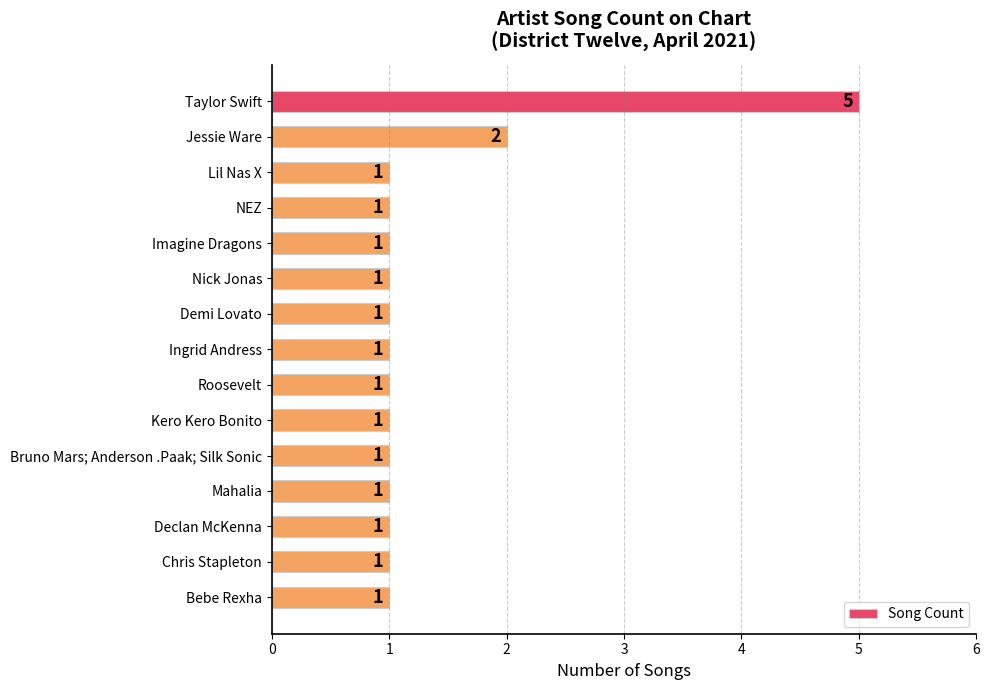

Approximately how many times larger is the value at Imagine Dragons compared to Ingrid Andress?

1.0